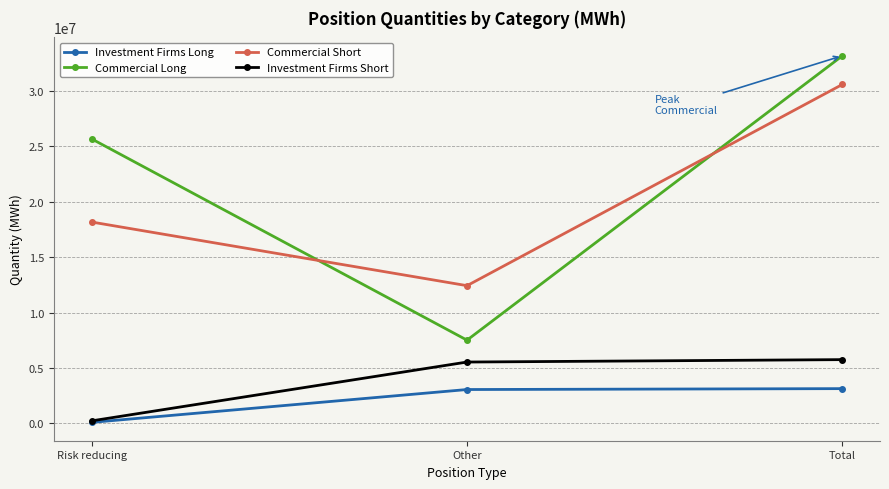

Rank the series by their maximum value, from highest to lowest.

Commercial Long, Commercial Short, Investment Firms Short, Investment Firms Long